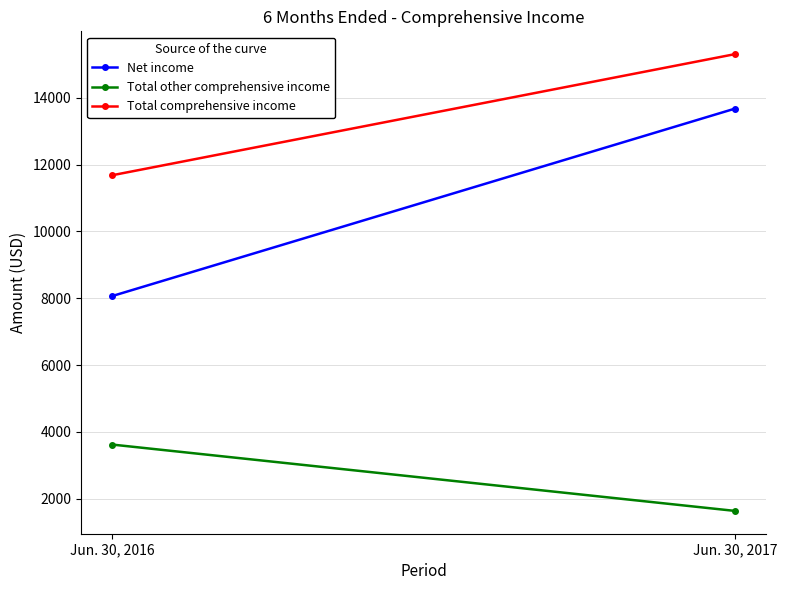

Is the value of Total other comprehensive income at Jun. 30, 2017 greater than the value of Total comprehensive income at Jun. 30, 2017?

No